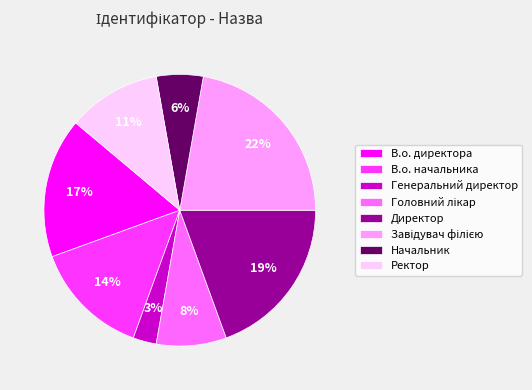

The Генеральний директор slice represents 15% of the pie. True or false?

False